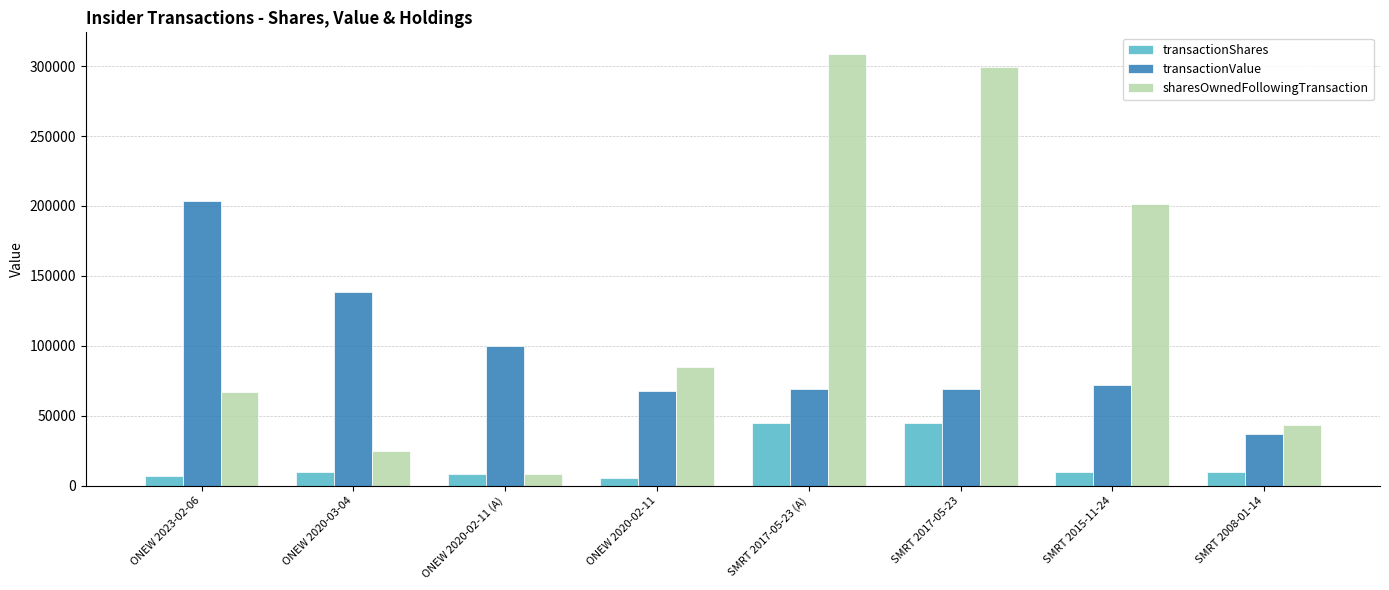

Is the value of transactionValue at SMRT 2015-11-24 greater than the value of transactionShares at SMRT 2008-01-14?

Yes